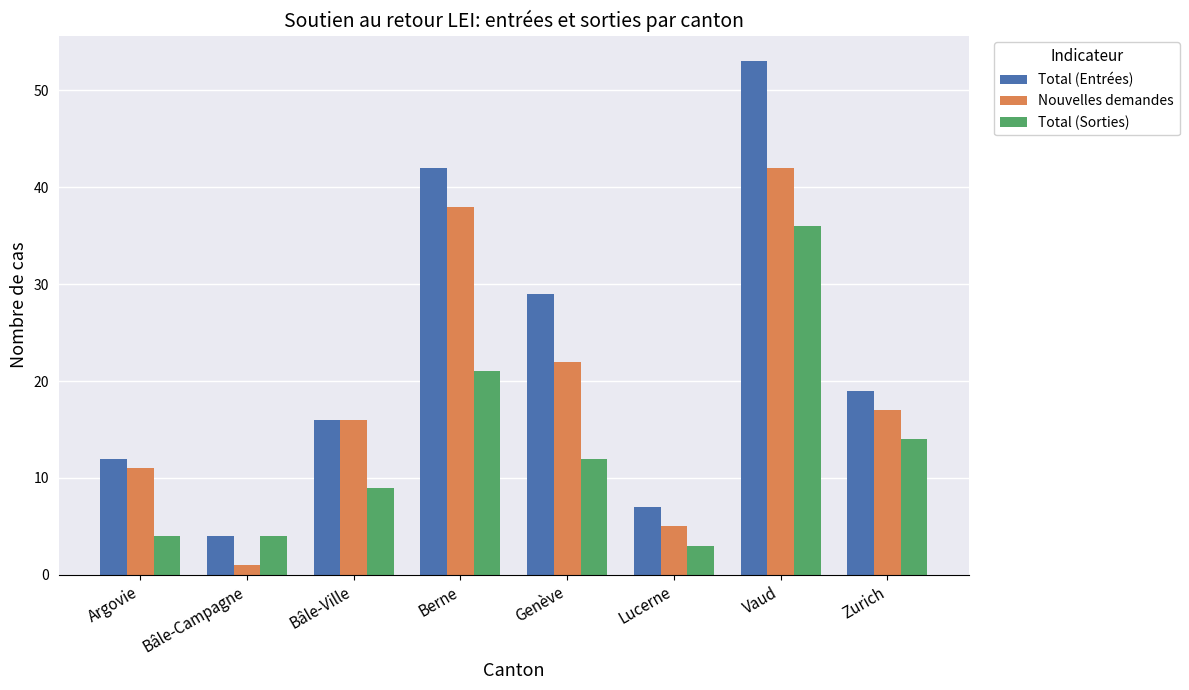

Rank the series at Argovie from highest to lowest value.

Total (Entrées), Nouvelles demandes, Total (Sorties)